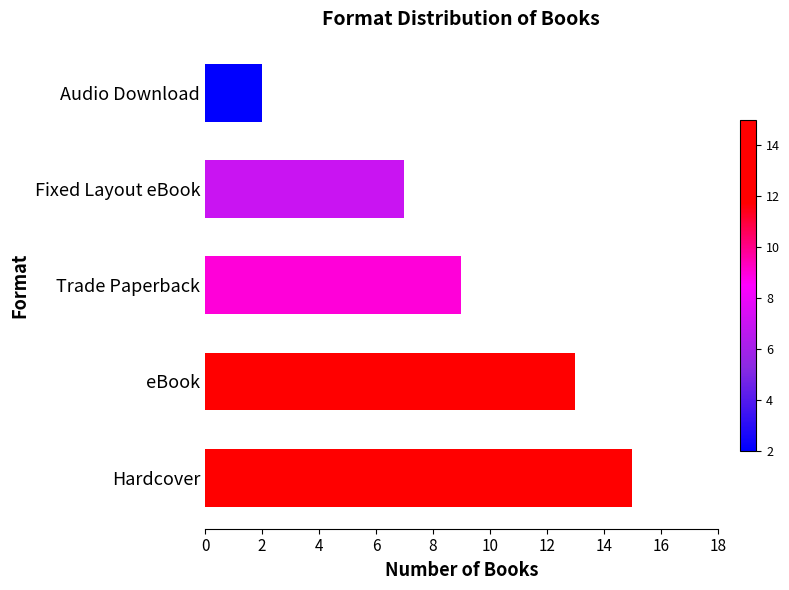

Reading bottom to top, what are all the values shown in this chart?

Hardcover=15	eBook=13	Trade Paperback=9	Fixed Layout eBook=7	Audio Download=2